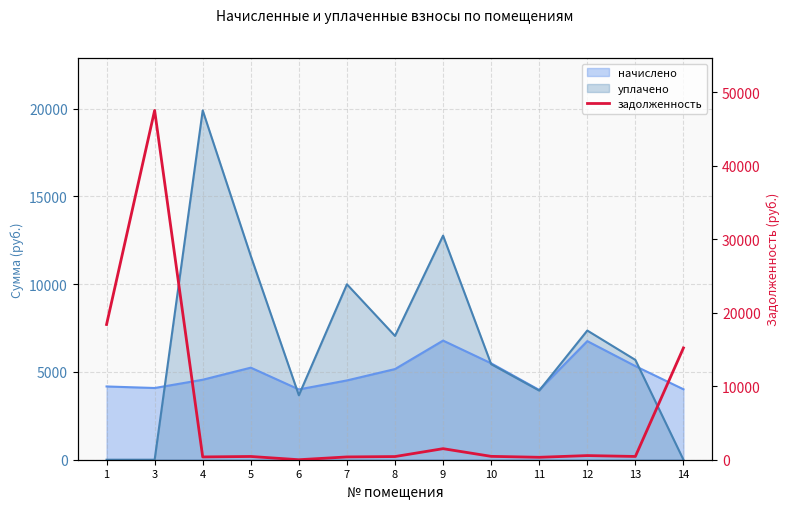

True or false: the data has more than 2 interior local peaks.

True